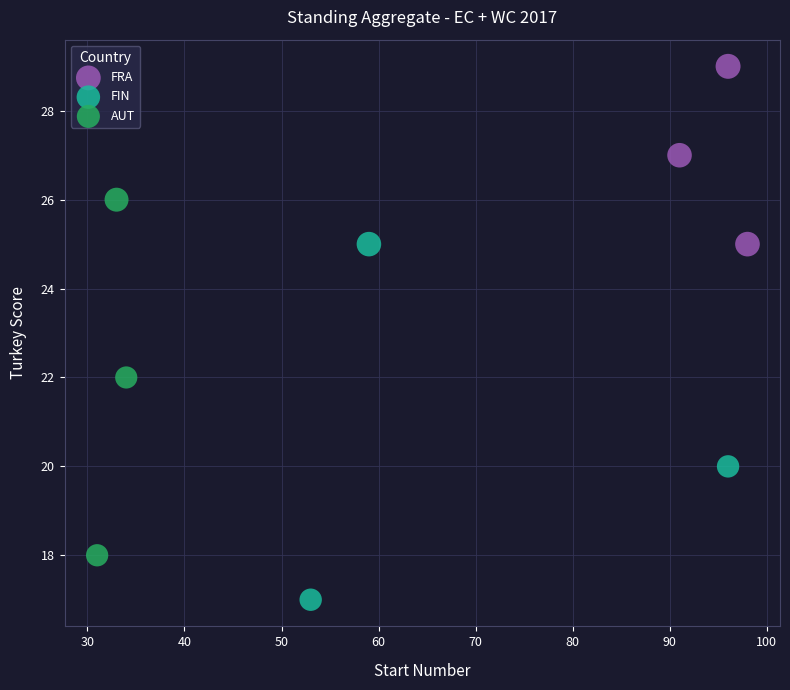

Which series contains the lowest Y value?

FIN